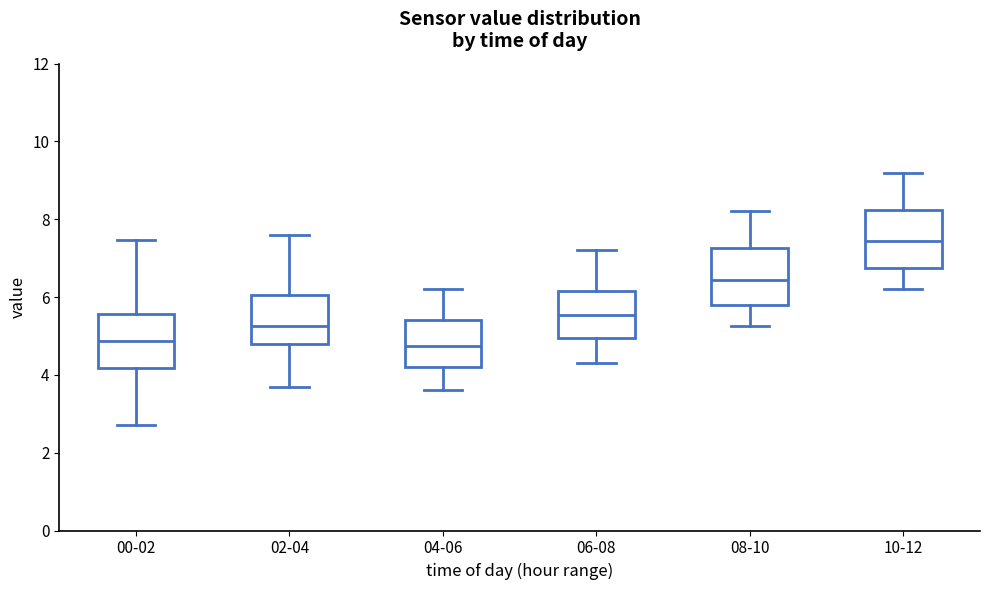

Reading left to right, read every box against the y-axis: the position of its median line, the range the box covers, and the ends of its whiskers. The values are not printed on the chart, so give them approximately, as read against the axis.

00-02: median 4.8, box 4.2 to 5.6, whiskers 2.8 to 7.4
02-04: median 5.2, box 4.8 to 6.0, whiskers 3.8 to 7.6
04-06: median 4.8, box 4.2 to 5.4, whiskers 3.6 to 6.2
06-08: median 5.6, box 5.0 to 6.2, whiskers 4.4 to 7.2
08-10: median 6.4, box 5.8 to 7.2, whiskers 5.2 to 8.2
10-12: median 7.4, box 6.8 to 8.2, whiskers 6.2 to 9.2